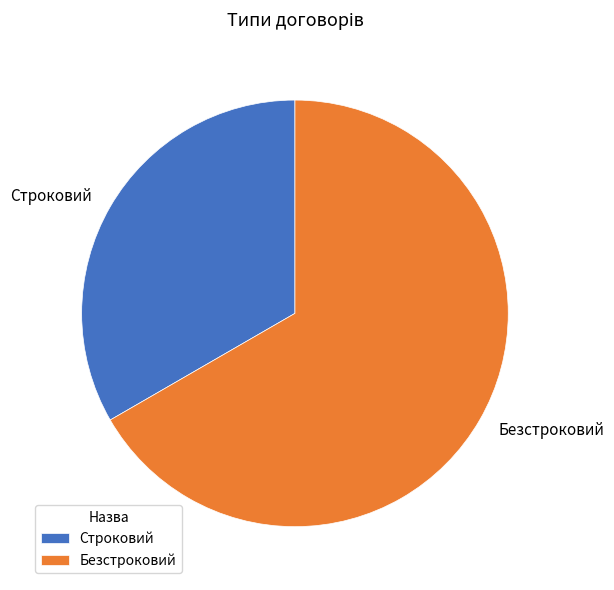

Is it true that Строковий is 33% of the pie?

True